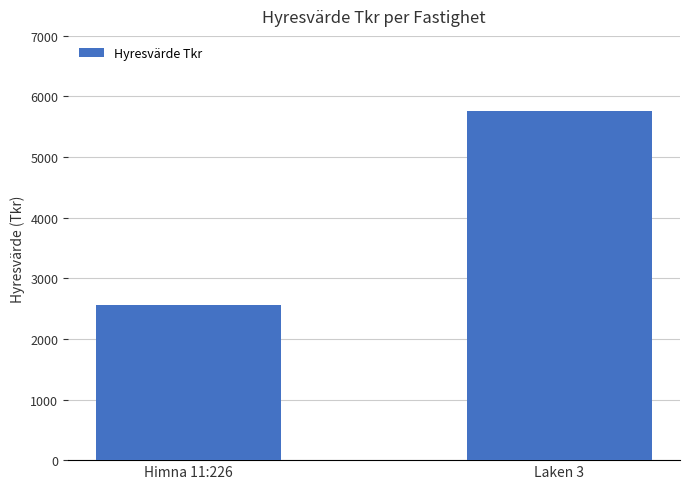

Which has a higher value, Himna 11:226 or Laken 3?

Laken 3